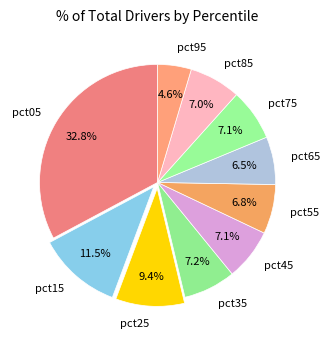

The pct85 slice represents 7% of the pie. True or false?

True